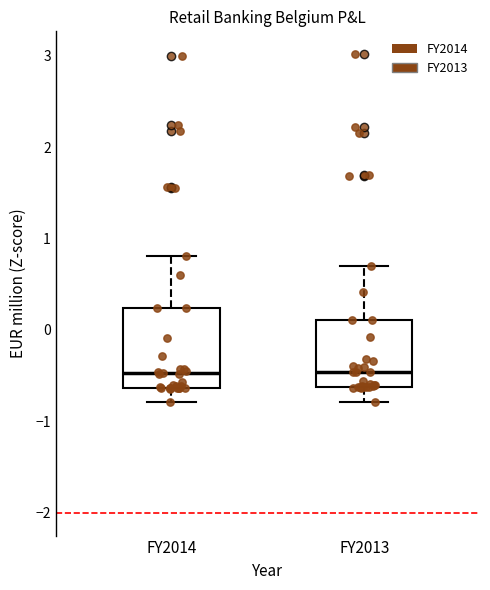

Reading left to right, read every box against the y-axis: the position of its median line, the range the box covers, and the ends of its whiskers. The values are not printed on the chart, so give them approximately, as read against the axis.

FY2014: median -0.5, box -0.6 to 0.2, whiskers -0.8 to 0.8
FY2013: median -0.5, box -0.6 to 0.1, whiskers -0.8 to 0.7